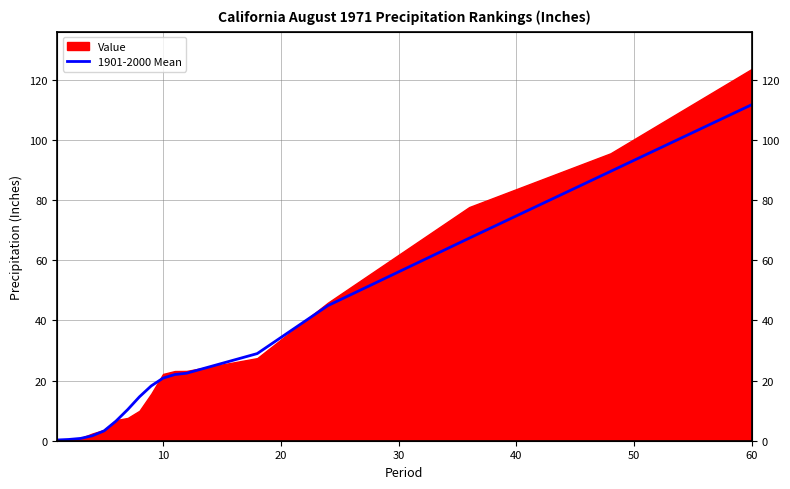

True or false: the data has more than 0 interior local peaks.

False